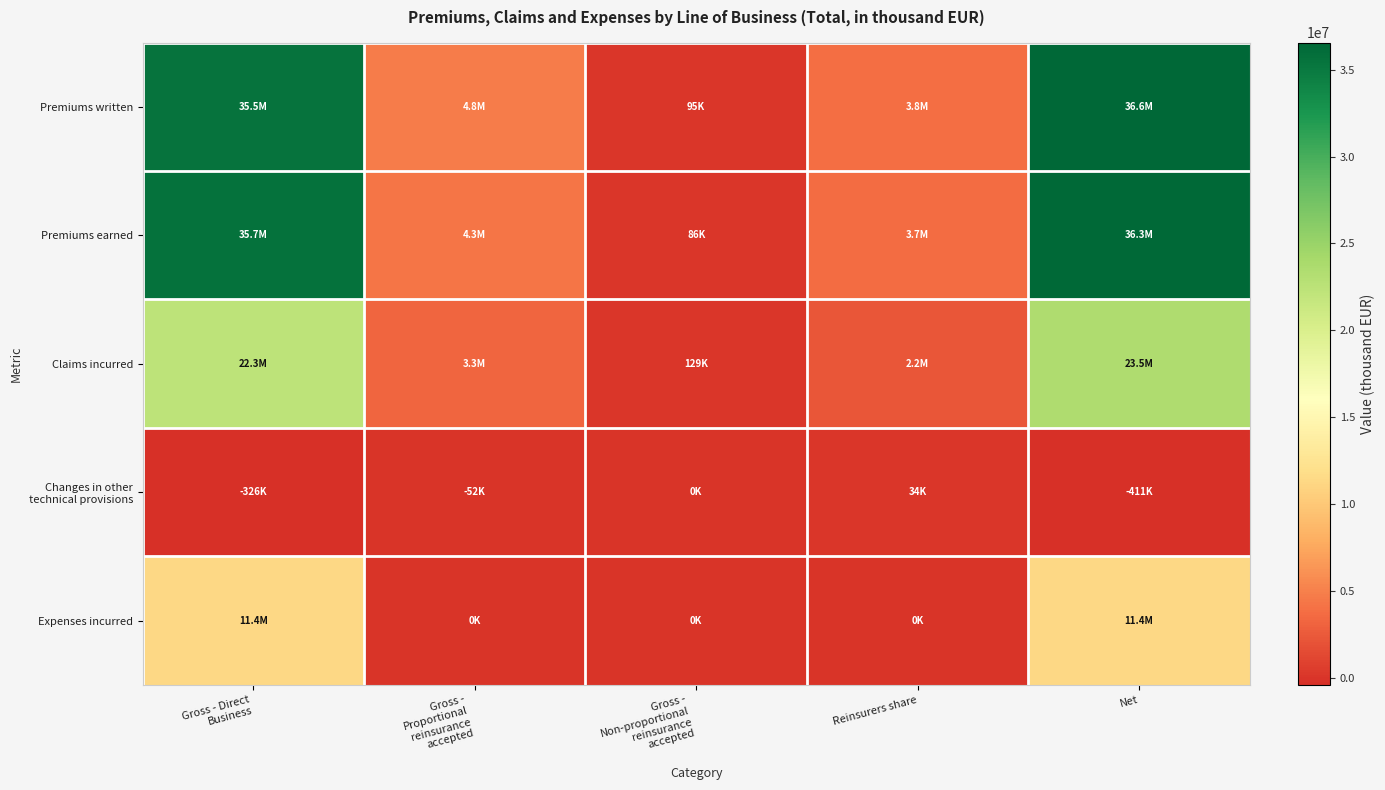

Which series has the largest total across all categories?

Premiums written